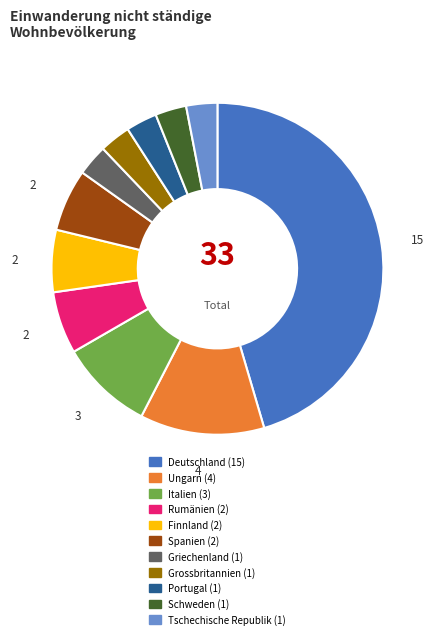

Do Grossbritannien and Spanien together represent more than half of the pie?

No